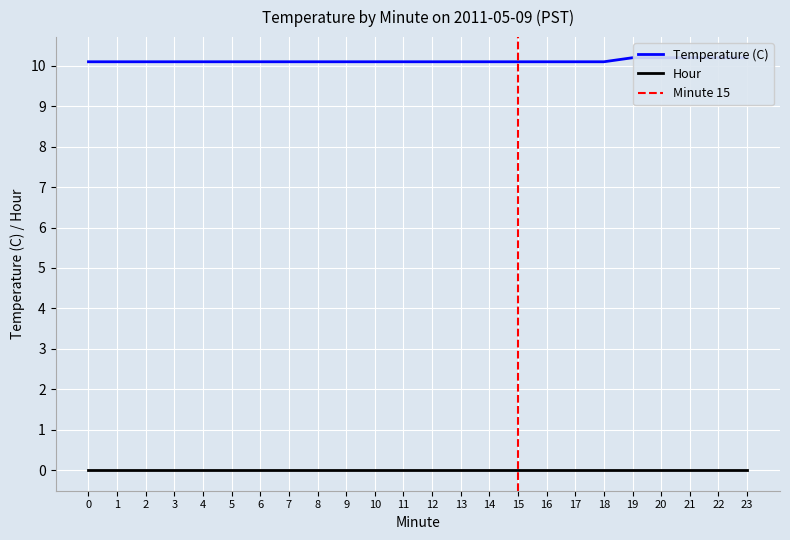

Approximately how many times larger is the value at 13 compared to 0?

1.0